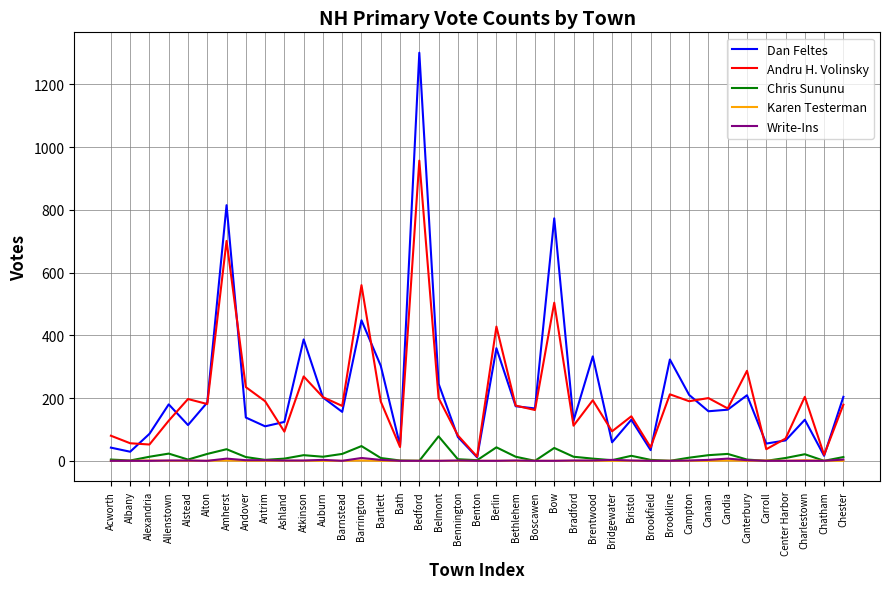

Which series has the largest range (max minus min)?

Dan Feltes